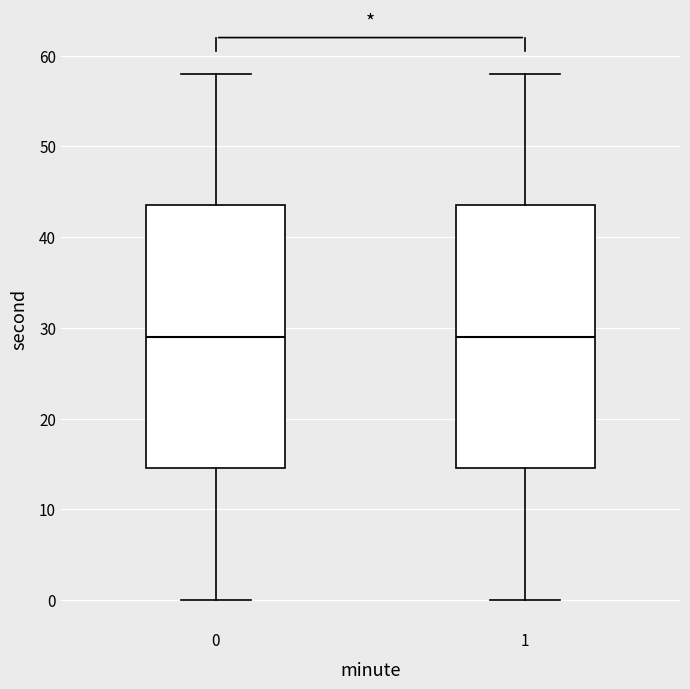

Reading left to right, transcribe this box plot: for each box, give where its median line is, the range the box spans, and where its two whiskers end, as read against the y-axis. The values are not printed on the chart, so give them approximately, as read against the axis.

0: median 29, box 15 to 44, whiskers 0 to 58
1: median 29, box 15 to 44, whiskers 0 to 58